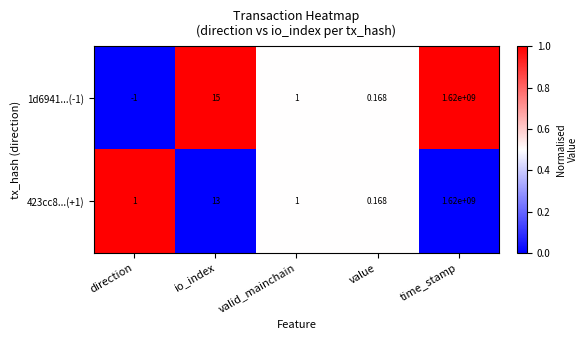

Which series has the widest spread of values?

1d6941...(-1)